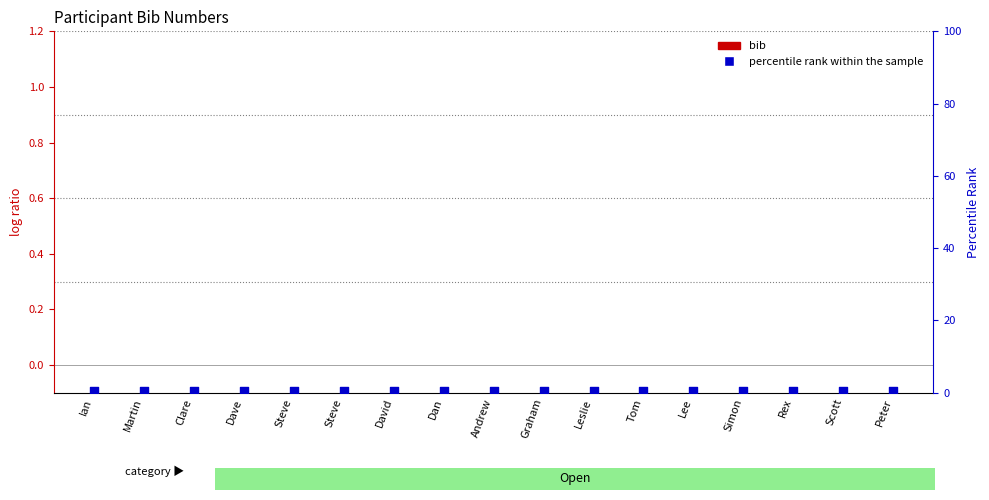

Which series reaches the minimum Y coordinate?

bib